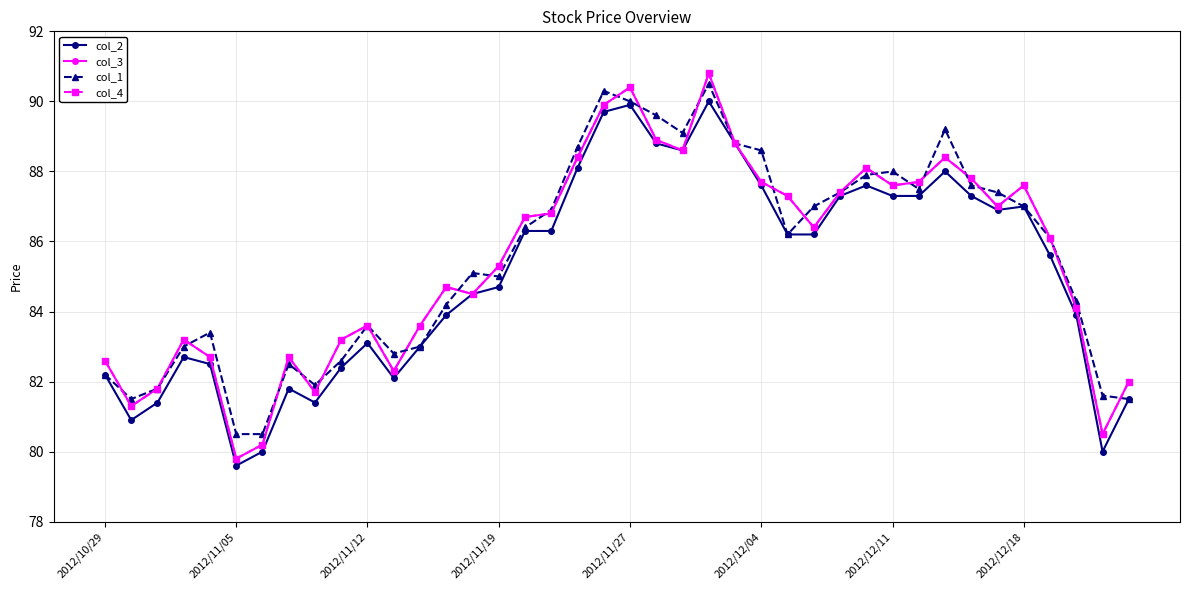

Is this an area chart (filled region under the line)?

No